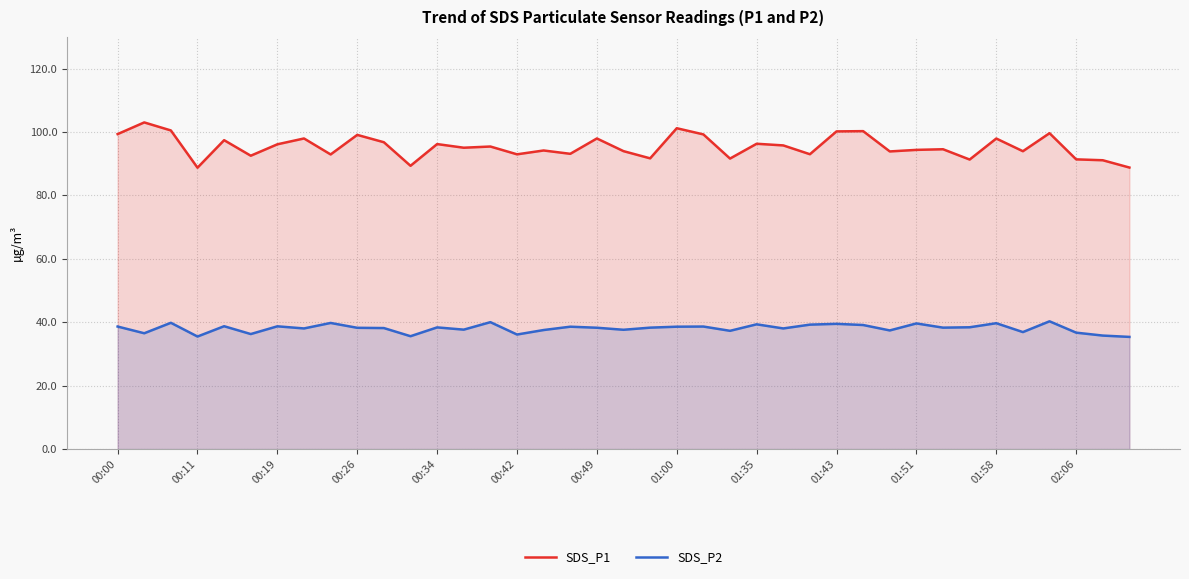

Where is SDS_P1 nearest to the value 95?

13